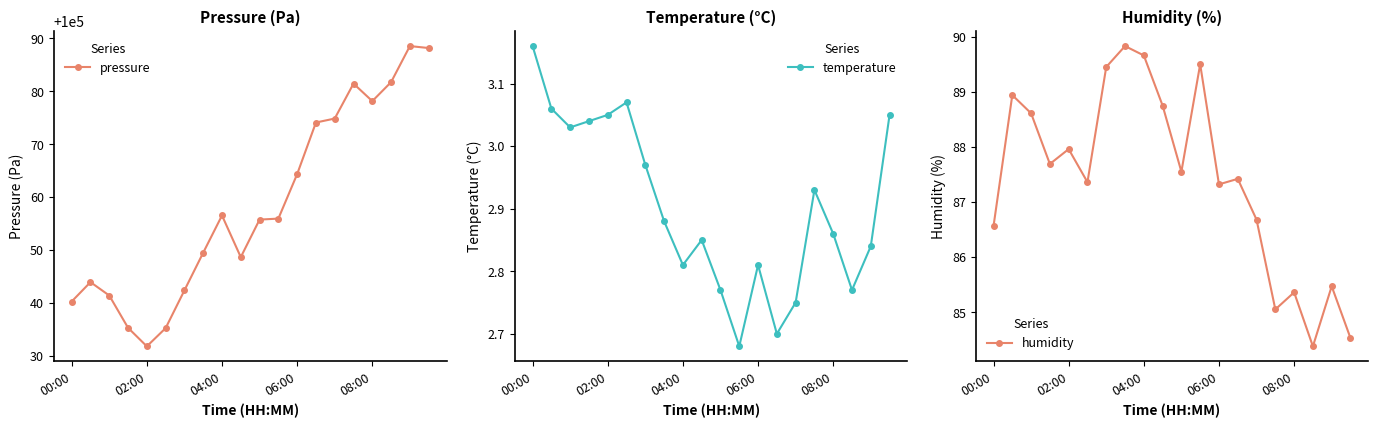

True or false: temperature and pressure intersect in this chart.

False